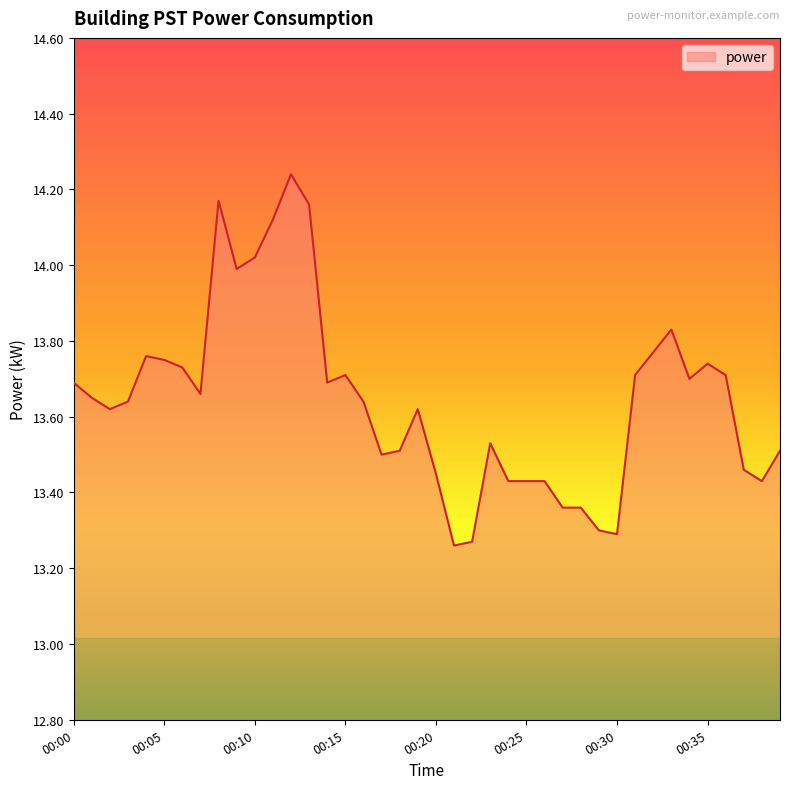

What is the difference between the maximum and minimum values?

1.0